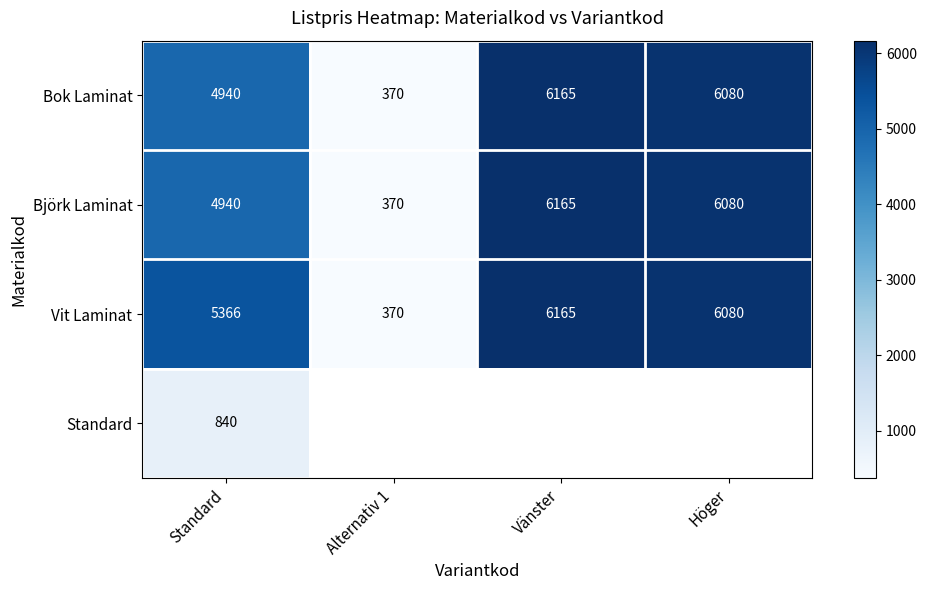

What is the difference between the Vit Laminat values at Vänster and Alternativ 1?

5795